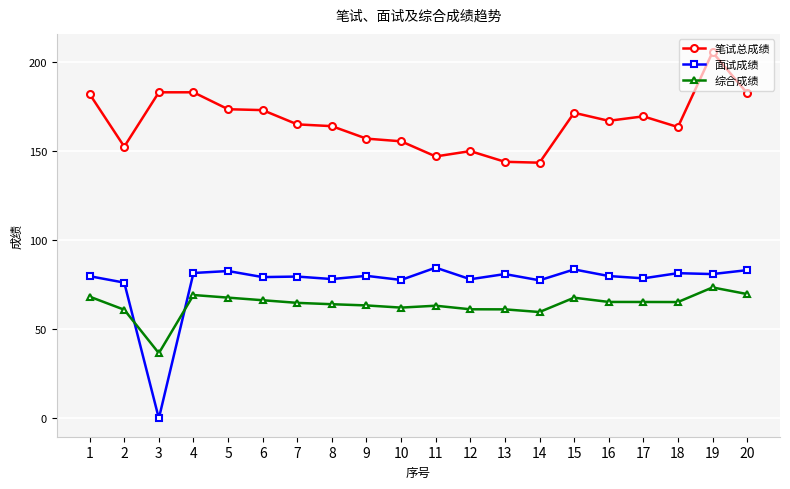

True or false: 面试成绩 and 笔试总成绩 intersect in this chart.

False